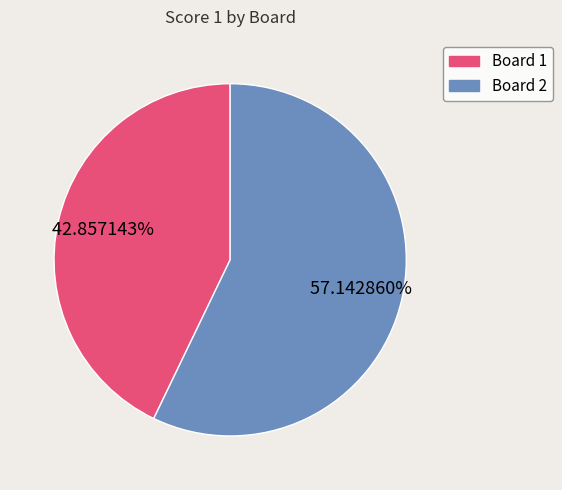

Which slice is the smallest?

Board 1